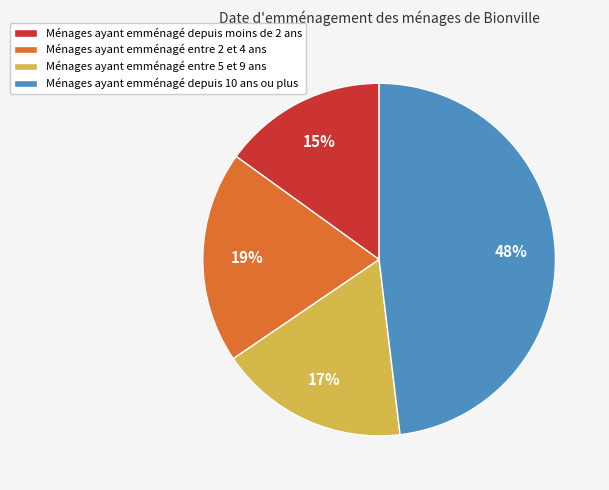

To the nearest percent, what portion does Ménages ayant emménagé entre 5 et 9 ans represent?

17%